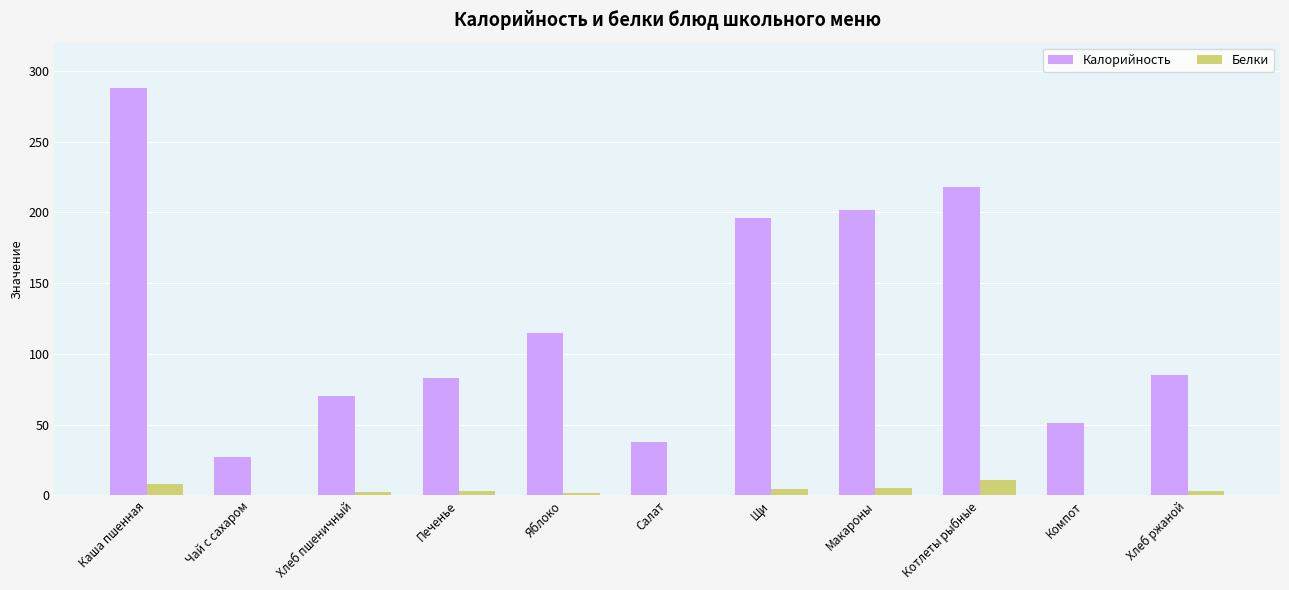

Between Яблоко and Щи, which series saw the biggest shift?

Калорийность